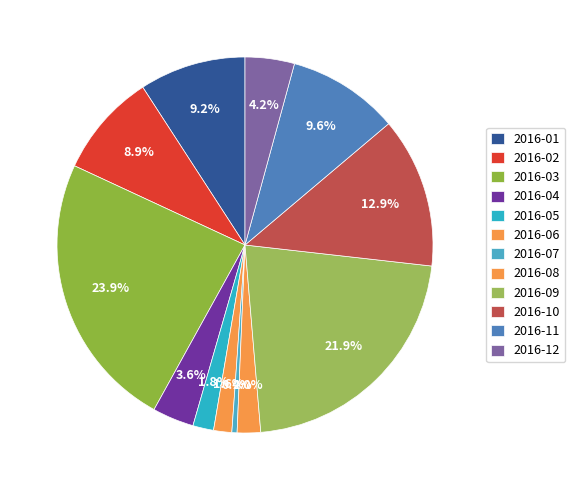

Which category has the smallest portion of the pie?

2016-07